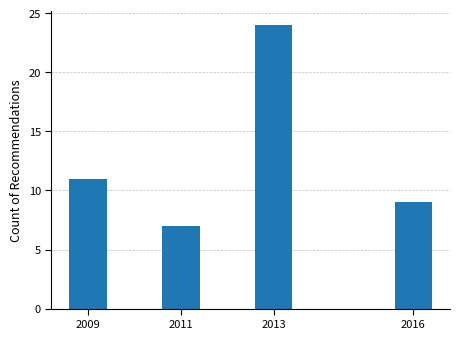

Reading right to left, extract all data points from this chart.

2016=9	2013=24	2011=7	2009=11